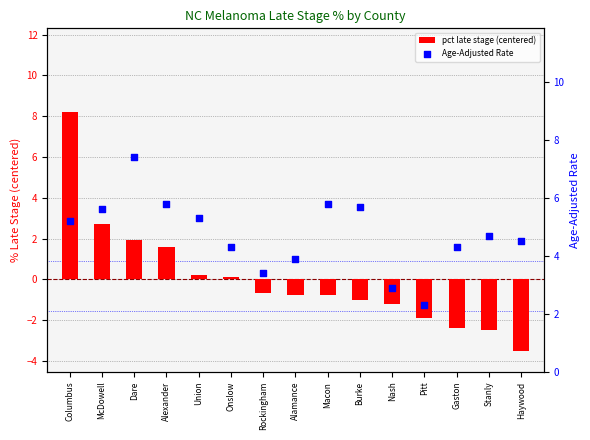

At which category is the sum across all series the highest?

Columbus